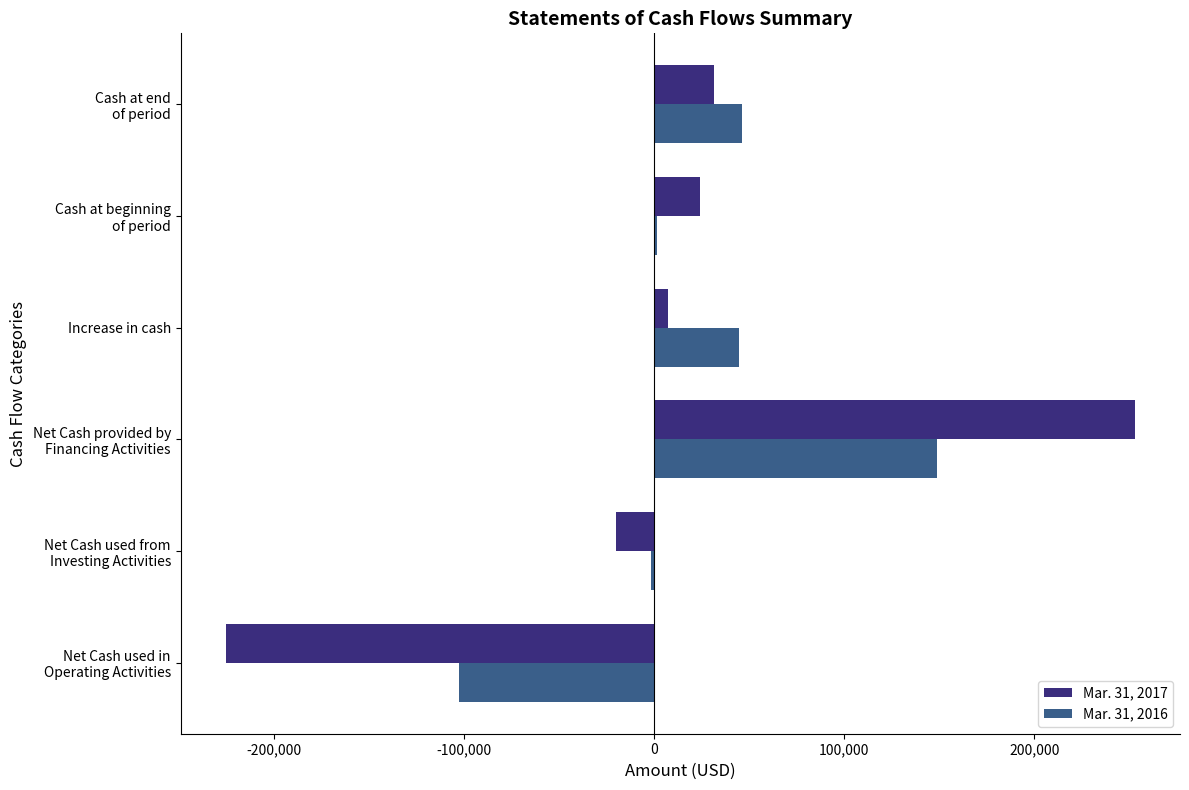

Is it true that Mar. 31, 2016 equals 44859 at Increase in cash?

True